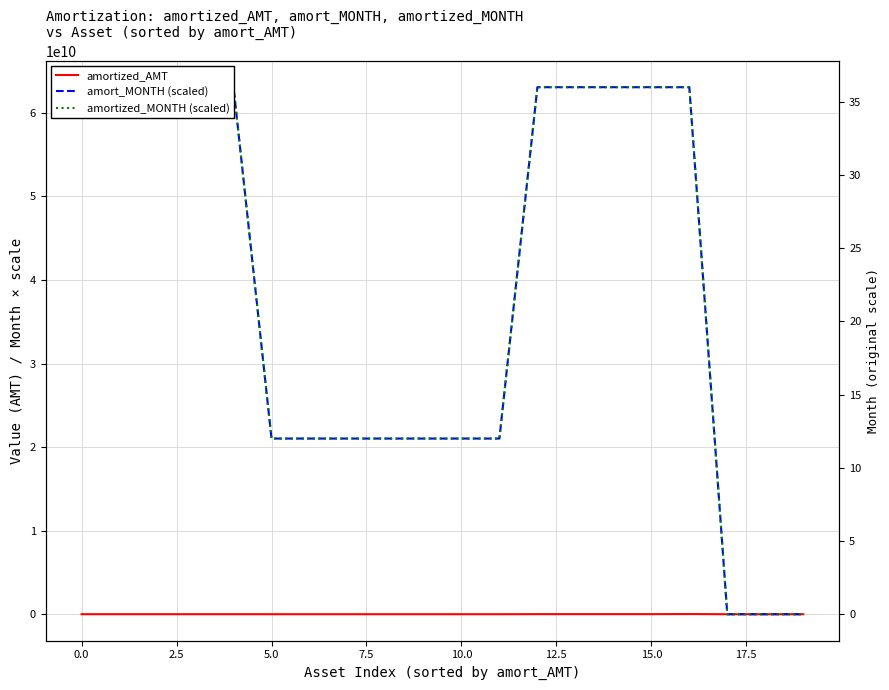

Rank the series by their maximum value, from lowest to highest.

amortized_AMT, amort_MONTH (scaled), amortized_MONTH (scaled)